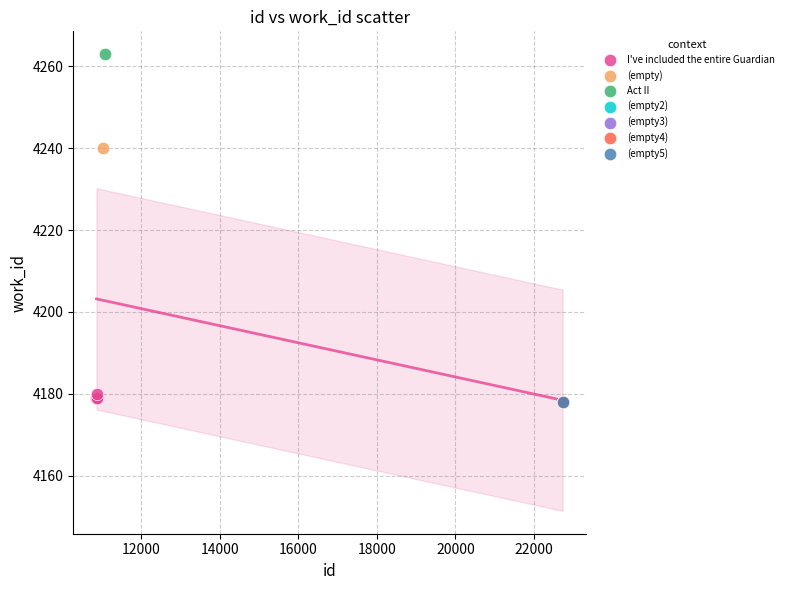

What are all the series names shown in the legend?

I've included the entire Guardian, (empty), Act II, (empty2), (empty3), (empty4), (empty5)